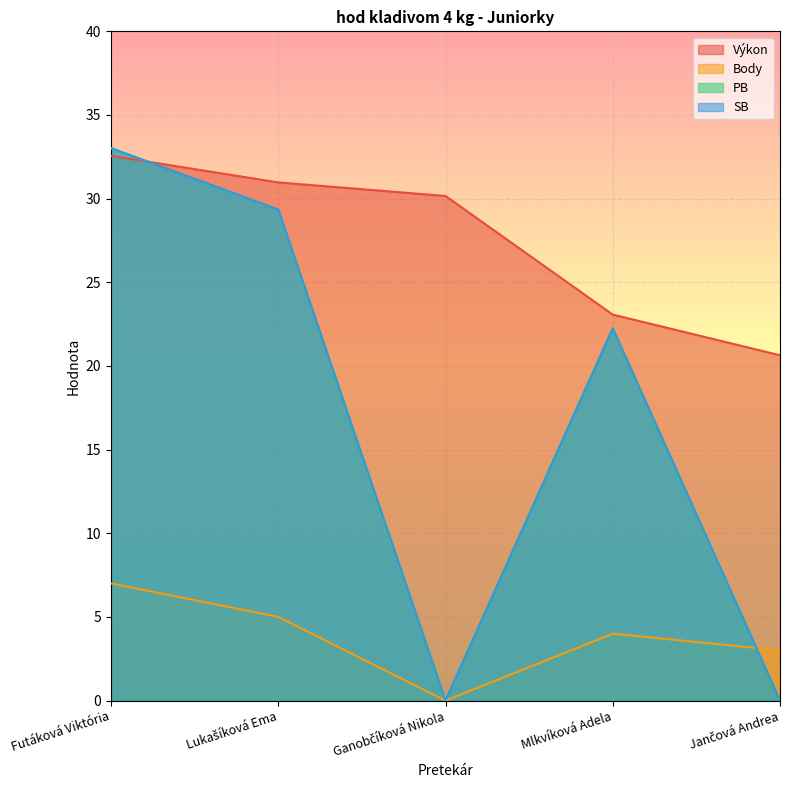

What is the difference between the maximum and minimum values in the Body series?

7.0